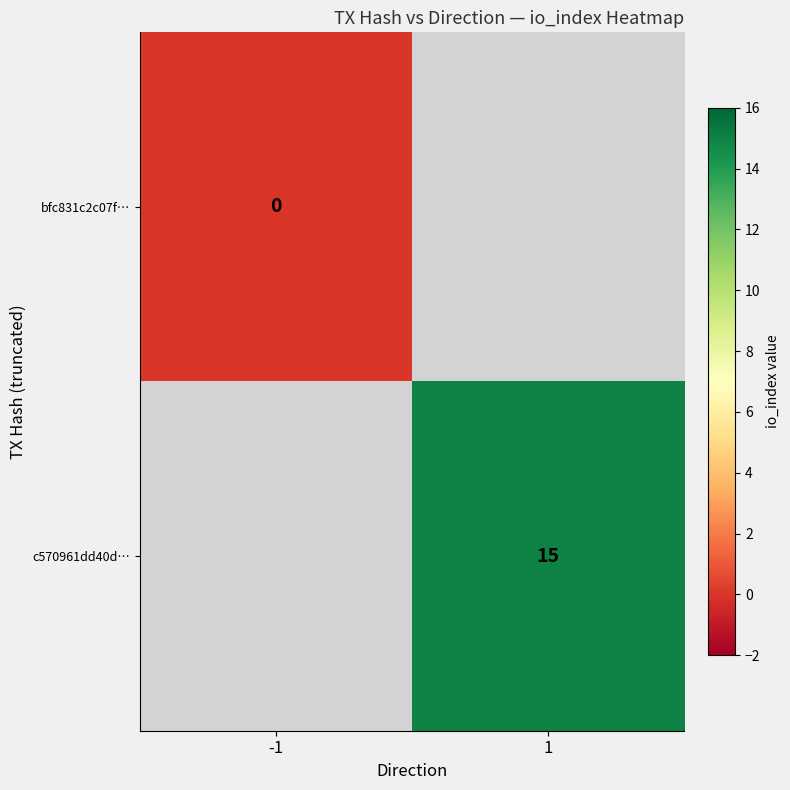

Is it true that c570961dd40d… equals 15 at 1?

True